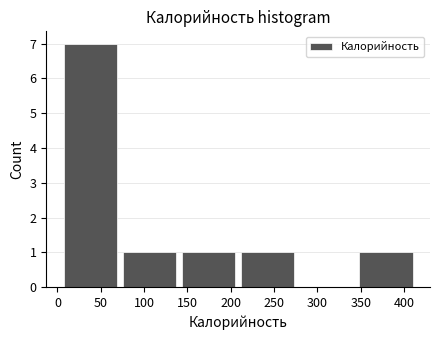

Reading left to right, transcribe this chart: for each bar, give the range it covers on the x-axis and its height. Neither the bar edges nor the heights are printed on the chart, so give them approximately, as read against the axes.

5 to 70: 7
70 to 140: 1
140 to 210: 1
210 to 275: 1
275 to 345: 0
345 to 415: 1